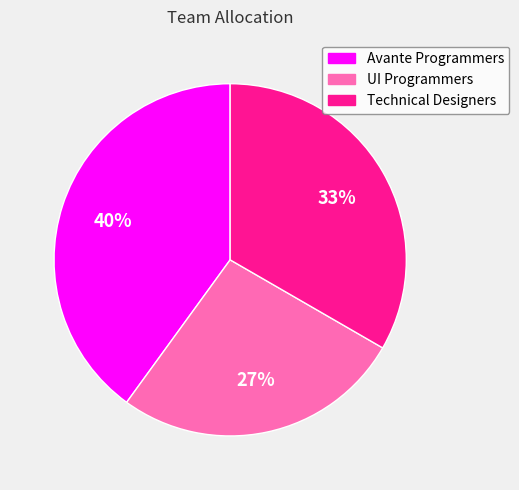

To the nearest percent, what is the average slice percentage?

33%